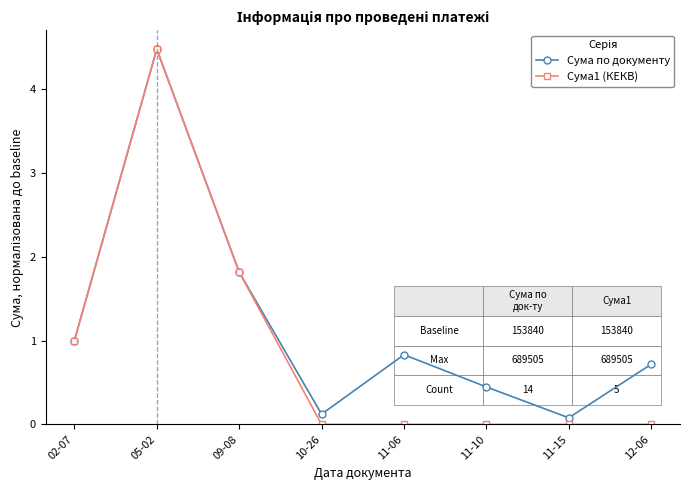

What is the value of the Сума по документу point at the 7th from the left?

0.1